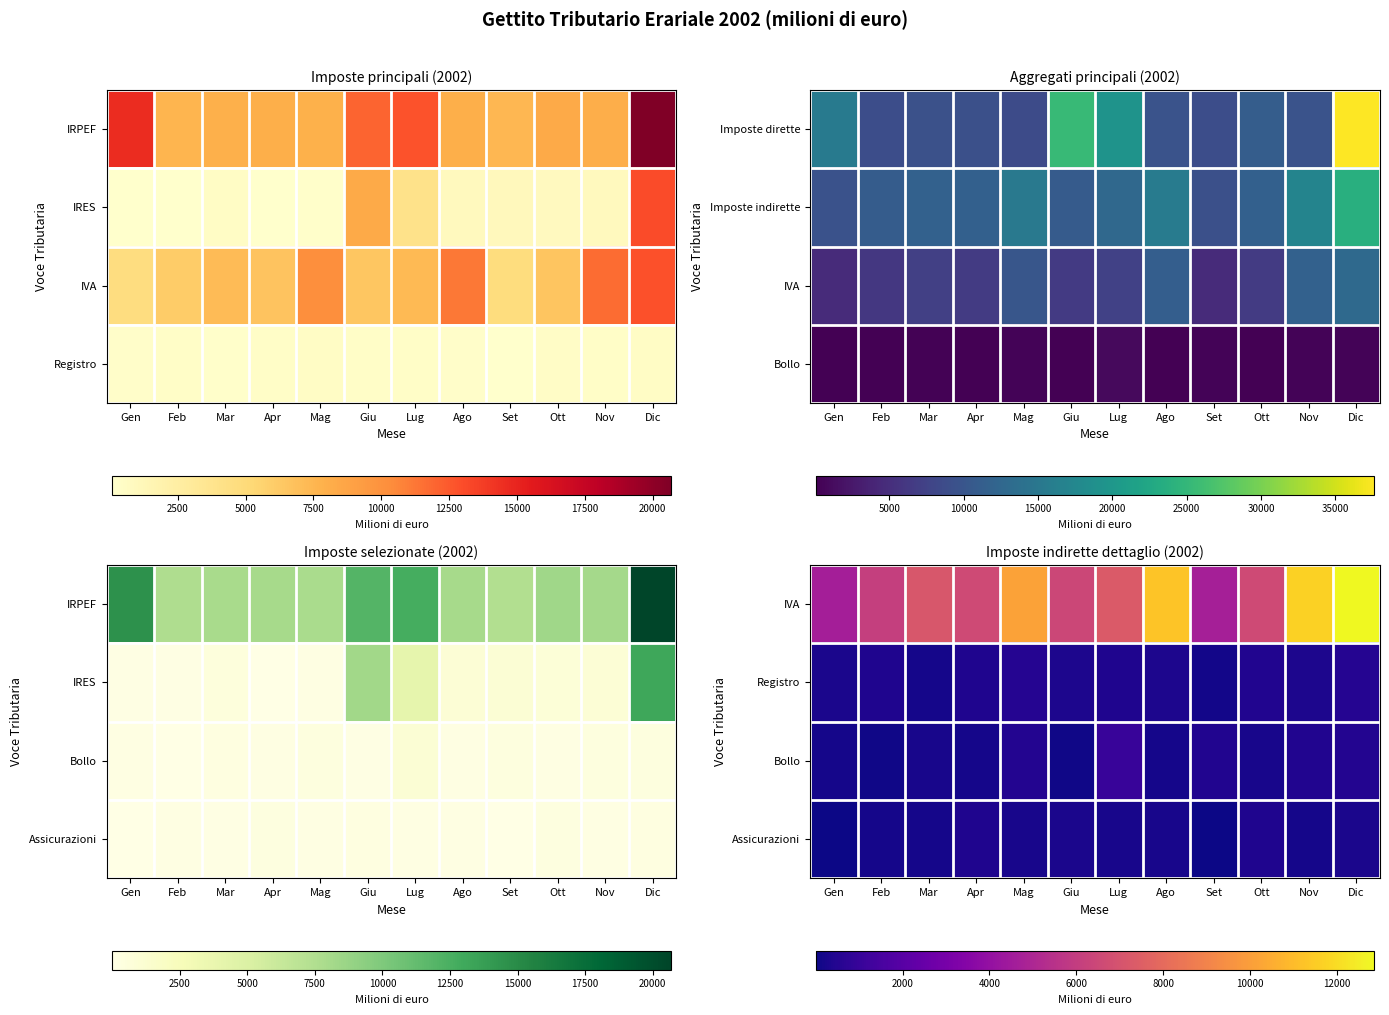

What is the total value across all series at Mag?

11369